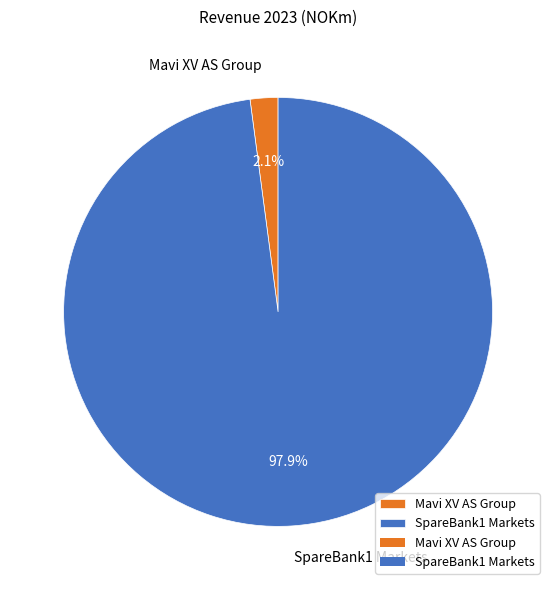

What percentage is NOT represented by SpareBank1 Markets?

2.1%